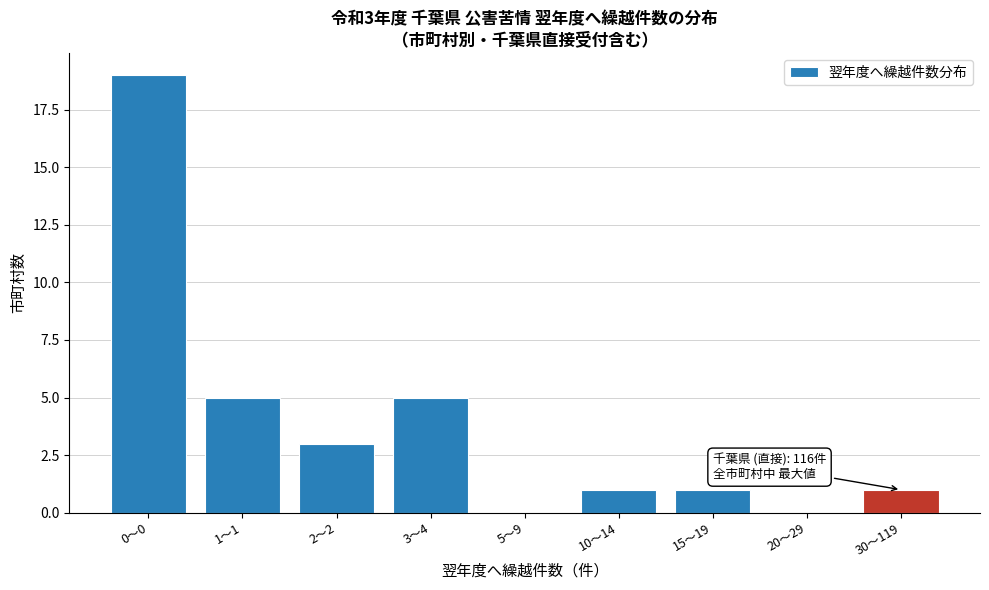

Reading left to right, transcribe all the data shown in this chart.

0〜0=19	1〜1=5	2〜2=3	3〜4=5	5〜9=0	10〜14=1	15〜19=1	20〜29=0	30〜119=1